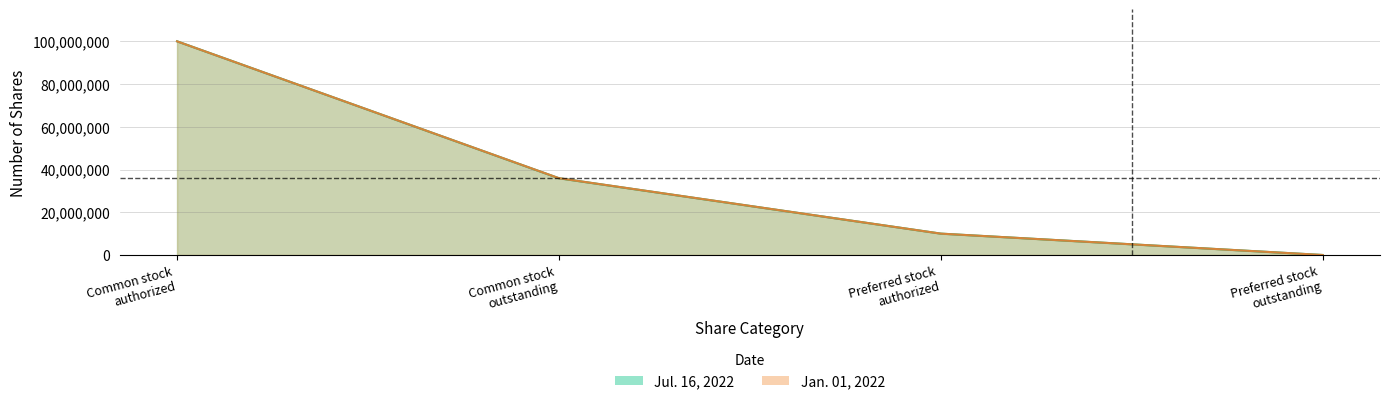

Is it true that Jan_2022 equals 0 at Preferred stock outstanding?

True